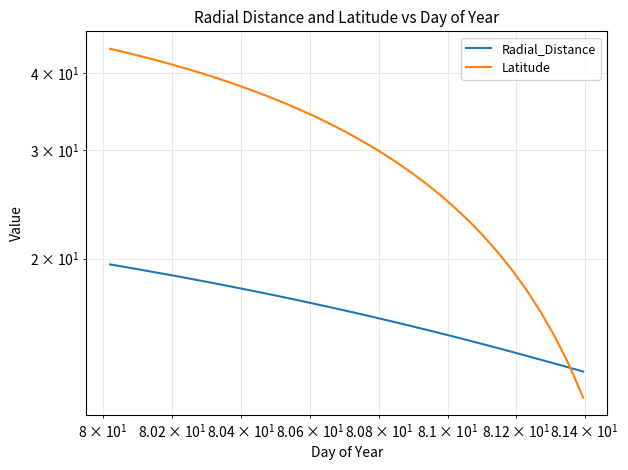

What is the maximum value shown in the chart?

43.8